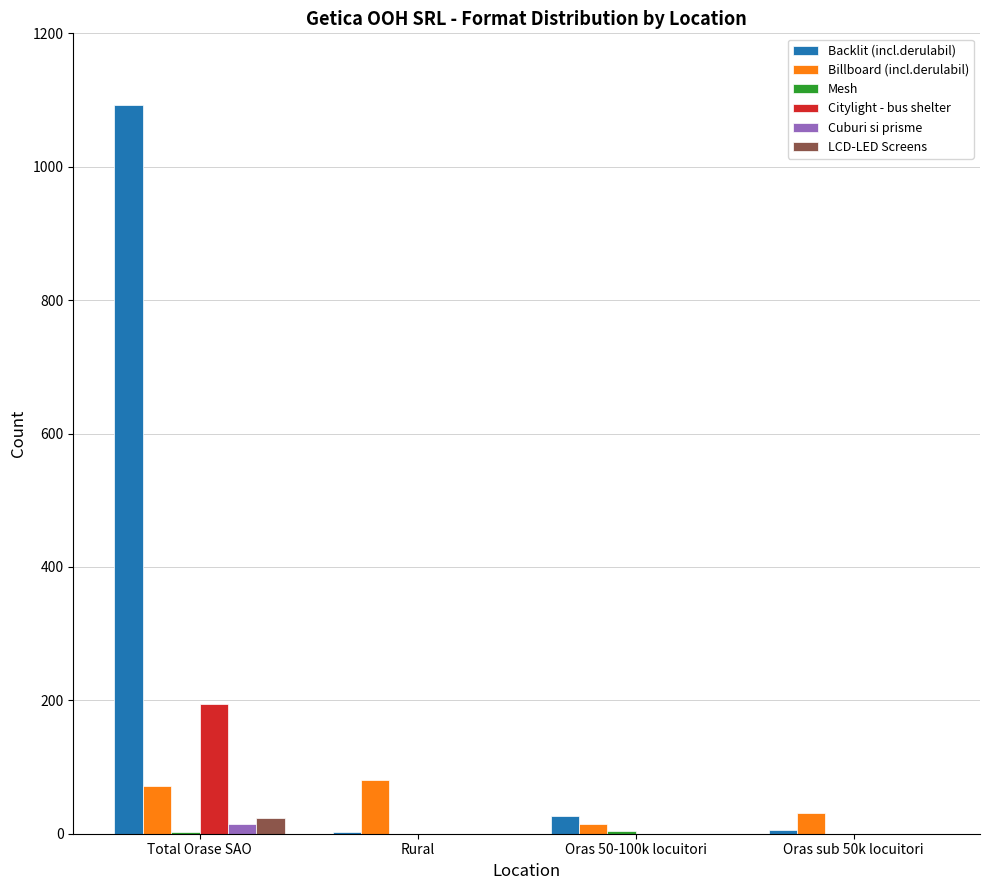

Which series changed the most between Total Orase SAO and Oras 50-100k locuitori?

Backlit (incl.derulabil)